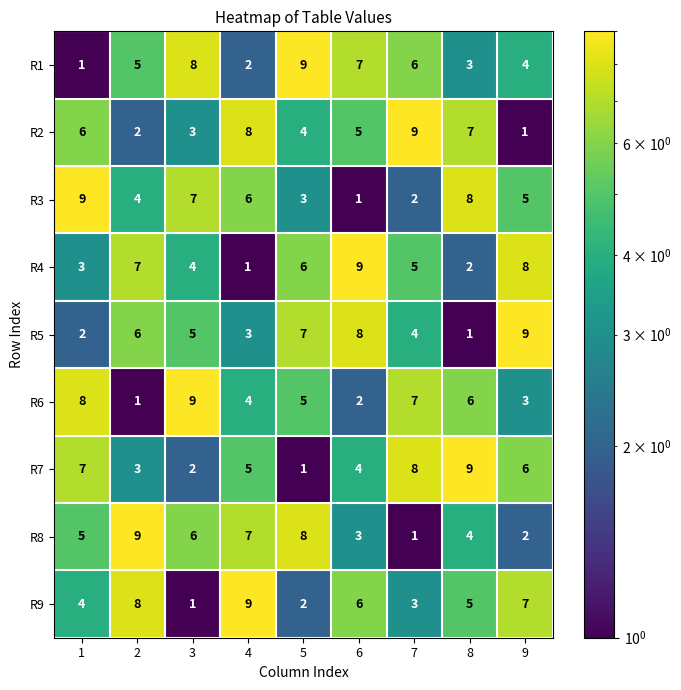

At how many categories does at least one series exceed 1?

9